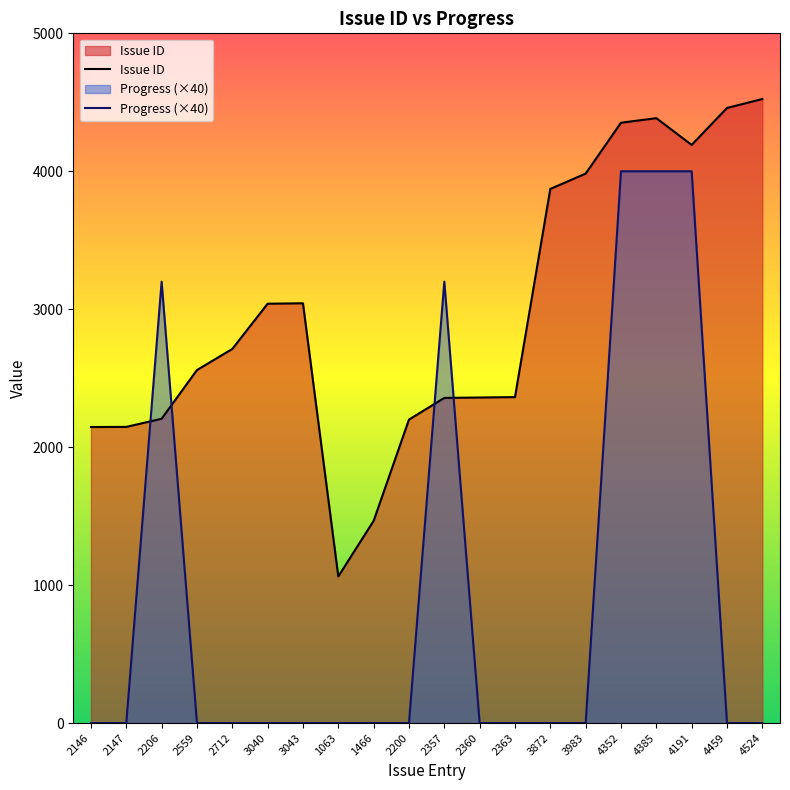

List the labels in order of Issue ID value, smallest first.

1063, 1466, 2146, 2147, 2200, 2206, 2357, 2360, 2363, 2559, 2712, 3040, 3043, 3872, 3983, 4191, 4352, 4385, 4459, 4524